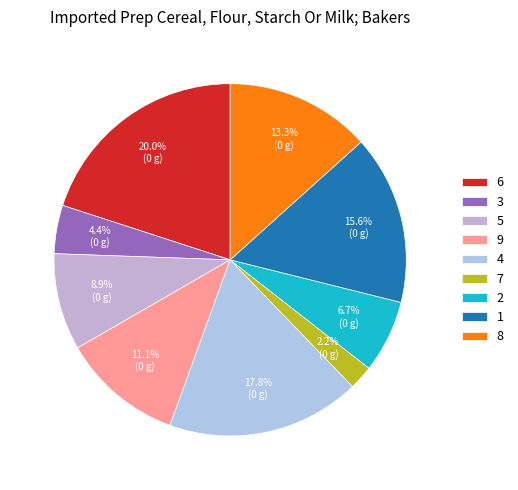

How many segments does this pie chart have?

9